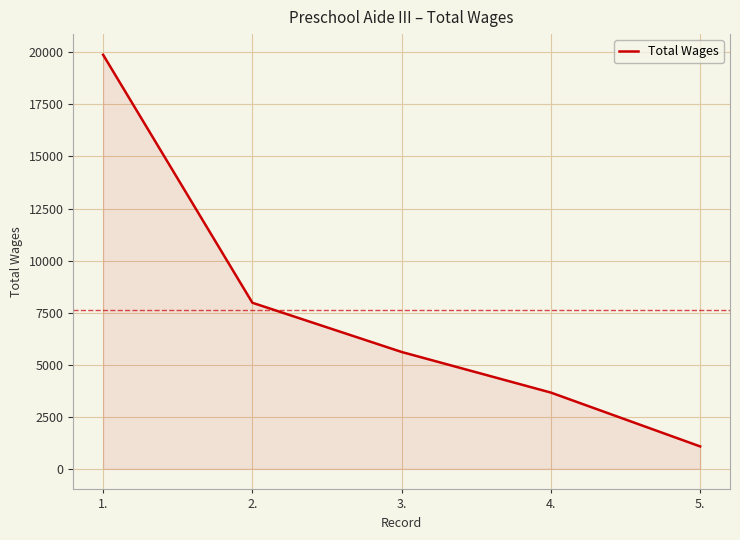

What is the change in value from 4. to 5.?

-2586